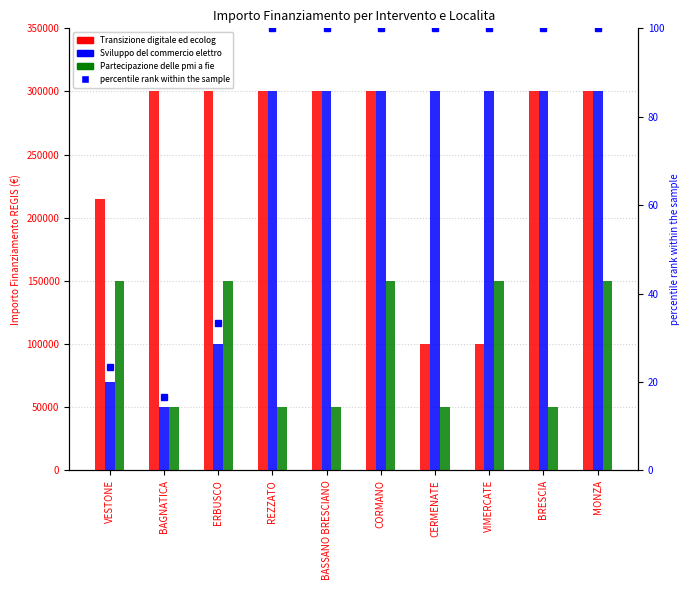

At BAGNATICA, list the series in order from smallest to largest.

percentile rank within the sample, Sviluppo del commercio elettronico, Partecipazione delle pmi a fiere, Transizione digitale ed ecologica